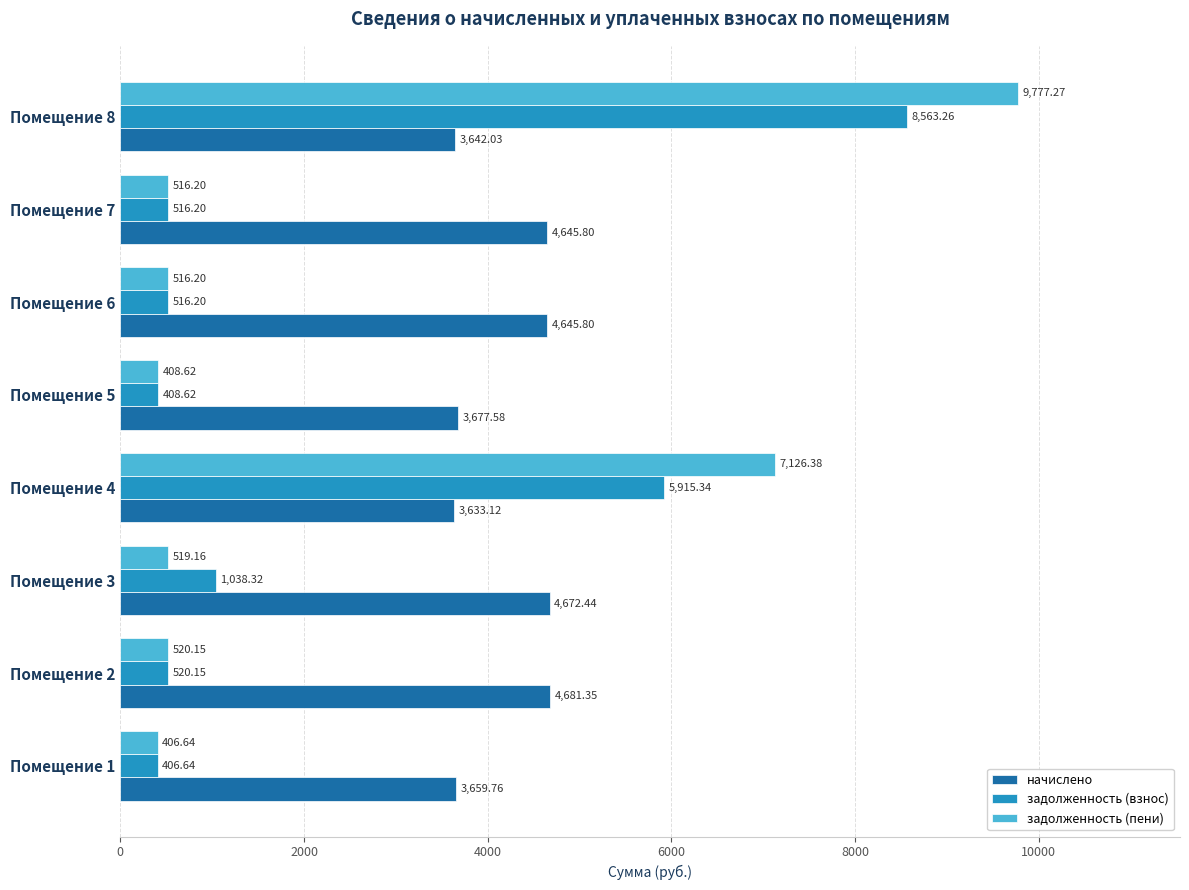

Which series has the widest spread of values?

задолженность (пени)